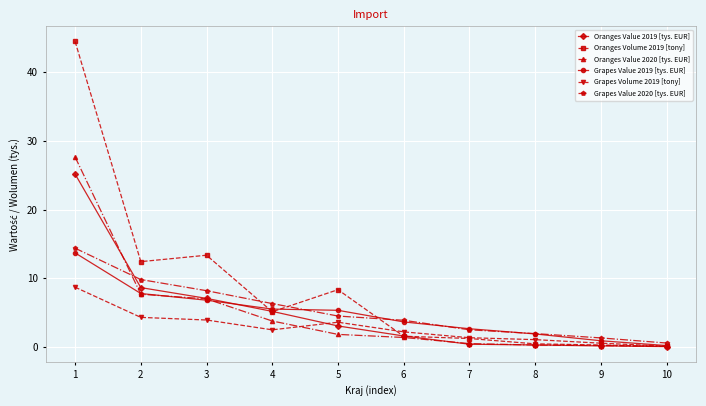

Does the chart display data point markers on the line(s)?

Yes